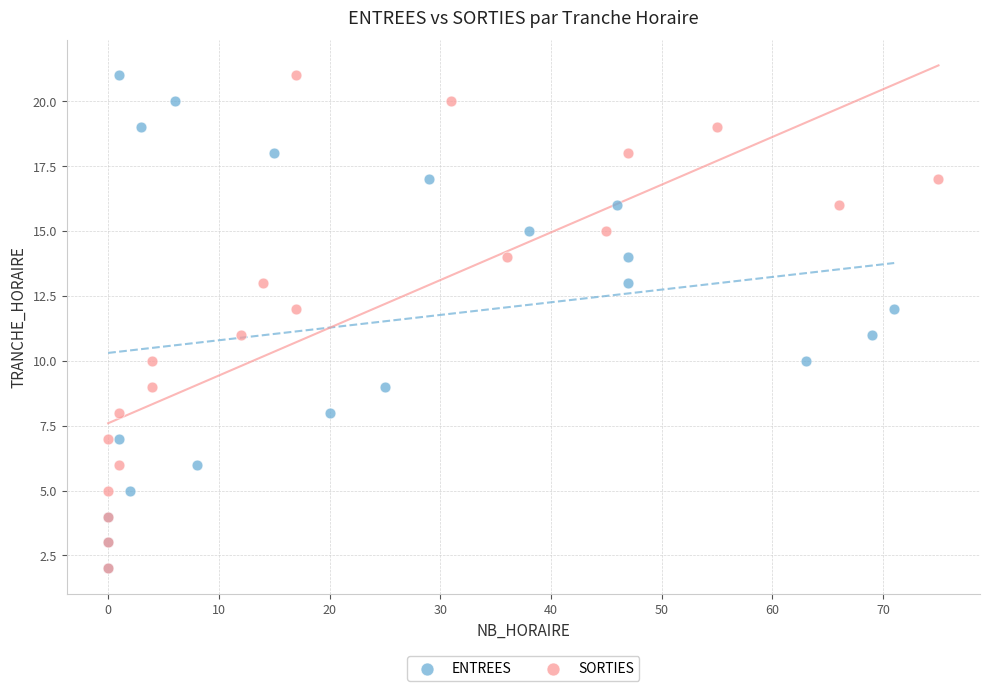

What are all the series names shown in the legend?

ENTREES, SORTIES